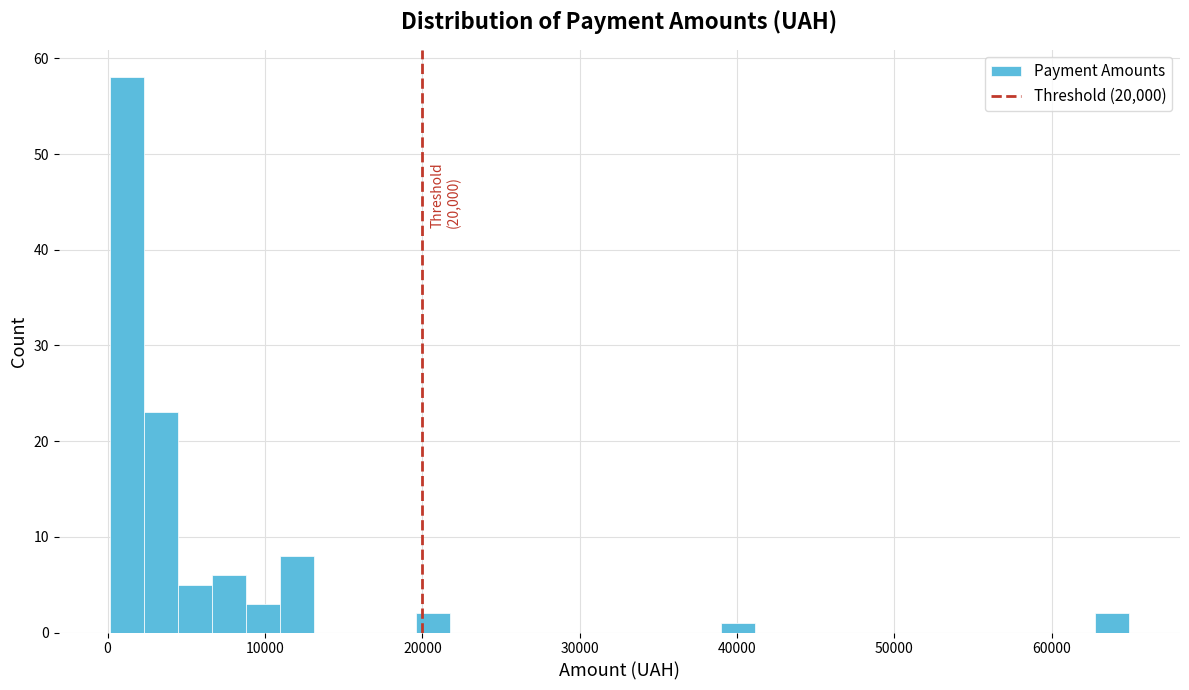

Read against the x-axis, roughly where is the centre of the tallest bar?

1000